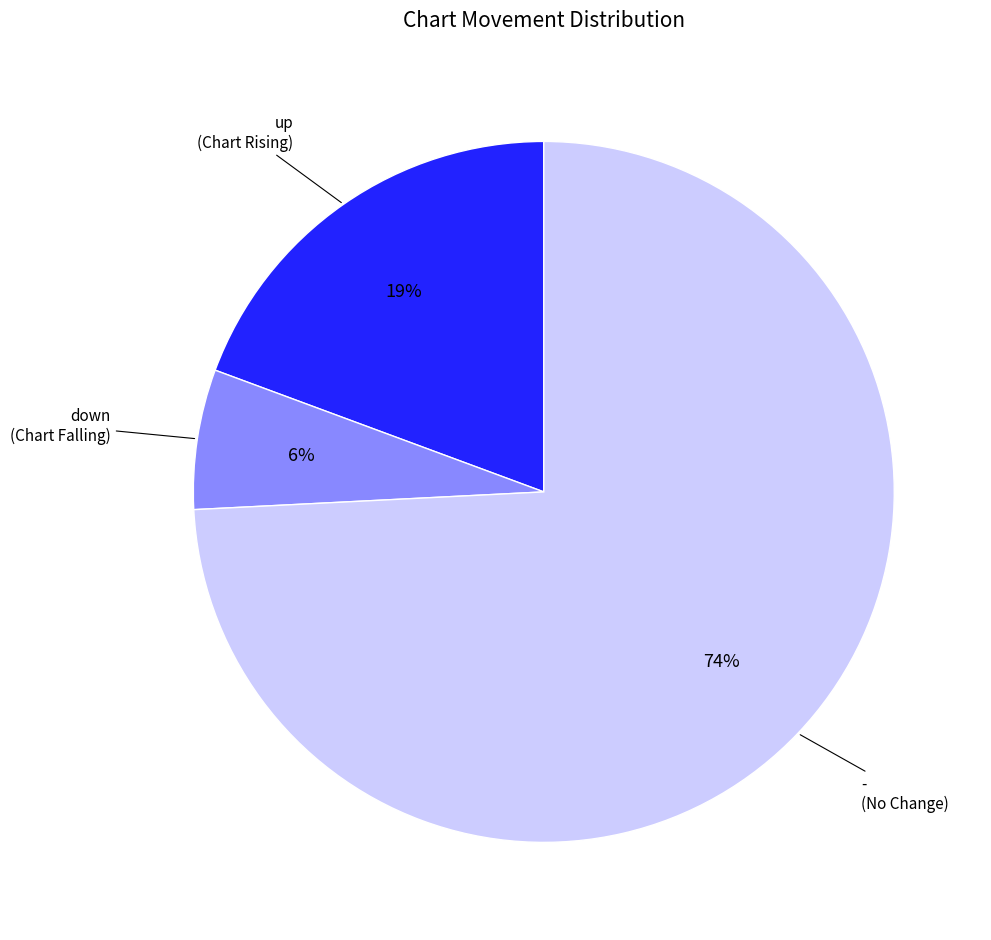

To the nearest percent, what is the average slice percentage?

33%